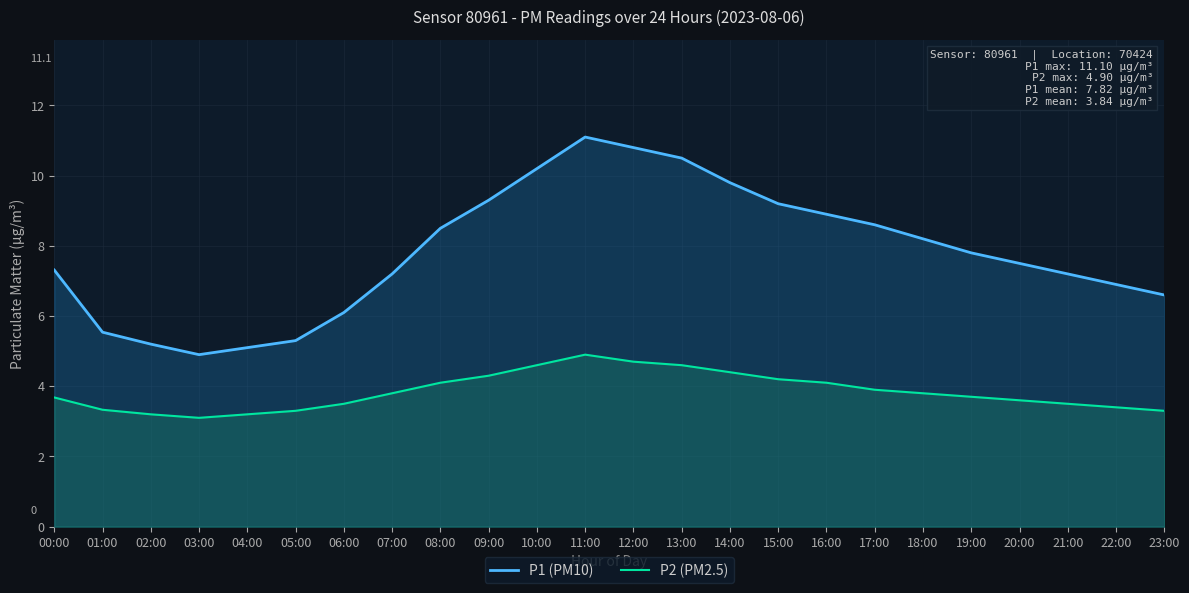

Which category has the highest value in the P1 (PM10) series?

11:00